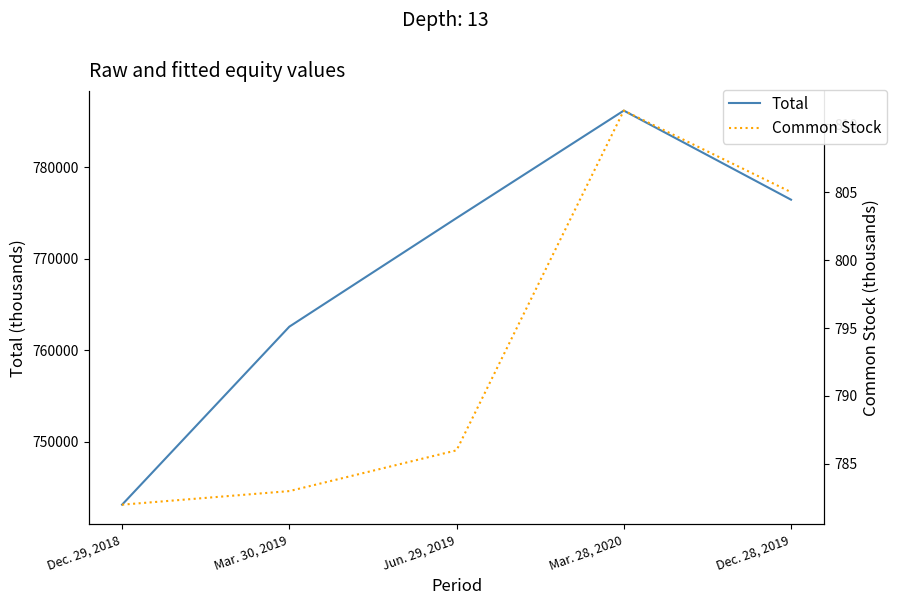

What is the difference between the second highest and second lowest values in the Common Stock series?

22